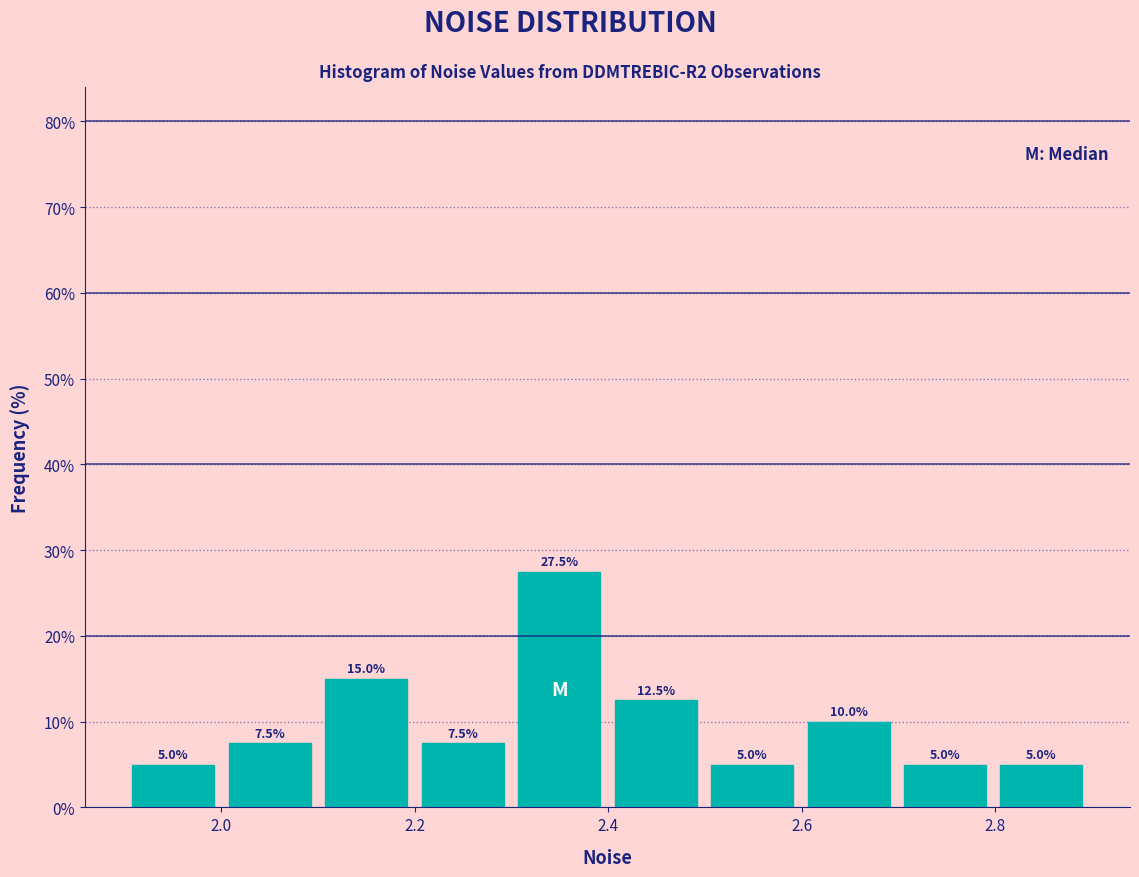

What is the height of the bar covering 2.8 to 2.9 on the x-axis? The bar edges are not printed on the chart, so give them approximately, as read against the axis.

5.0